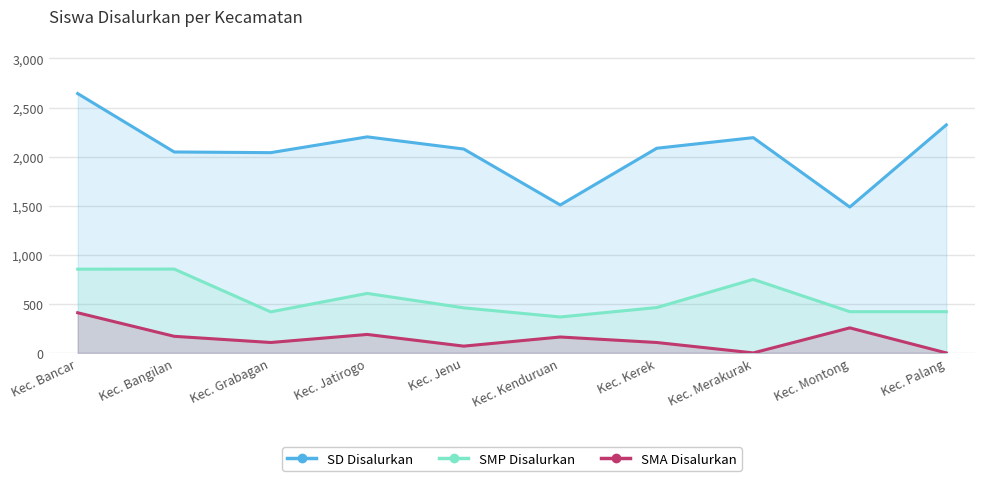

Between Kec. Kerek and Kec. Montong, which series saw the biggest shift?

SD Disalurkan